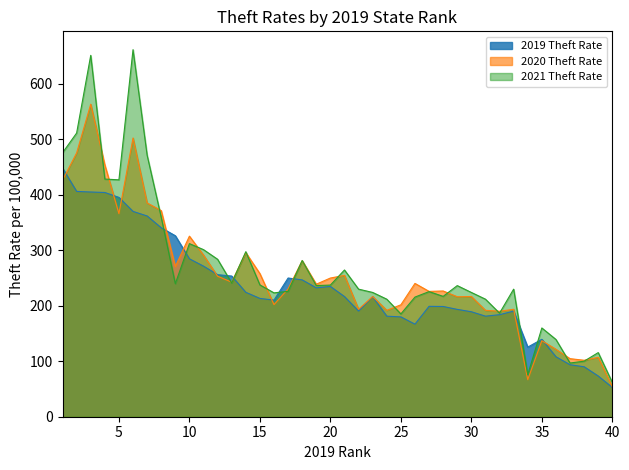

Is the value of 2021 Theft Rate at 31 greater than the value of 2019 Theft Rate at 6?

No